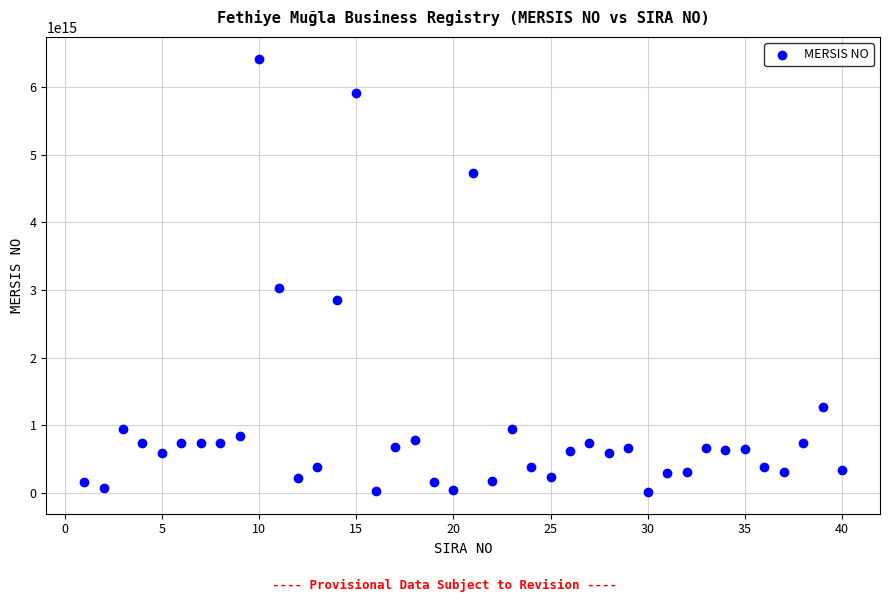

What is the range of X values (max minus min)?

39